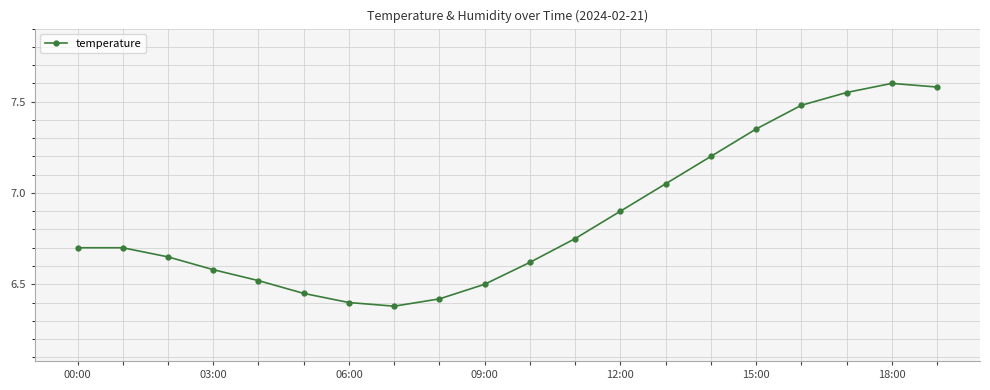

How many points are lower than both their immediate neighbors (excluding endpoints)?

1